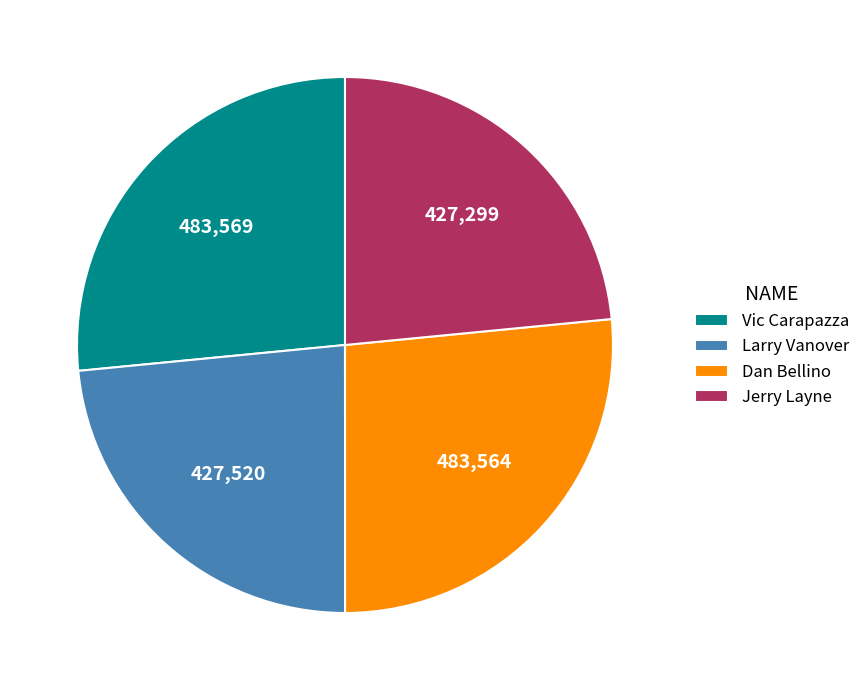

Combined, do Larry Vanover and Jerry Layne account for over 50%?

No